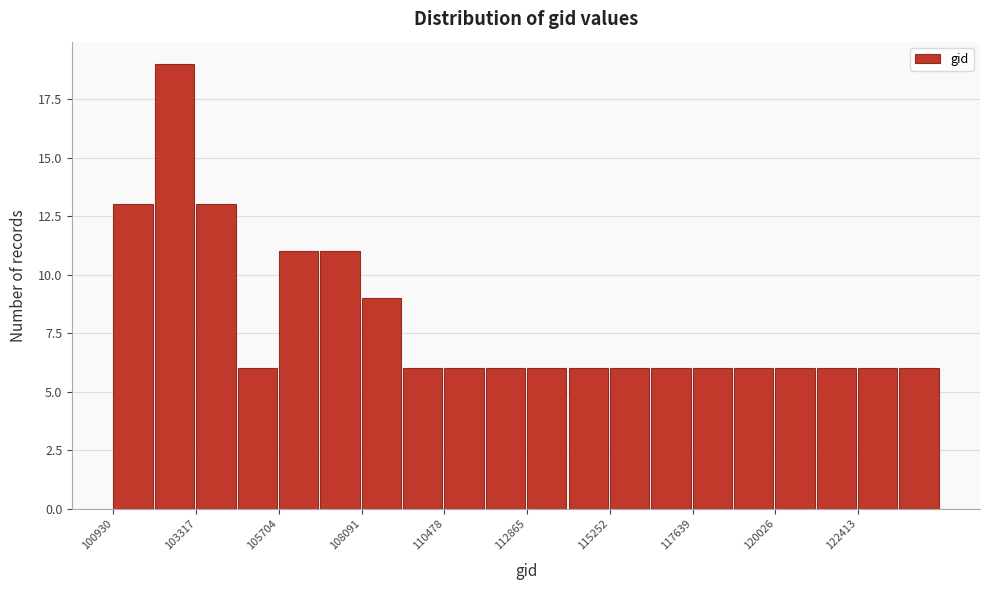

Read against the x-axis, roughly where is the centre of the tallest bar?

102500